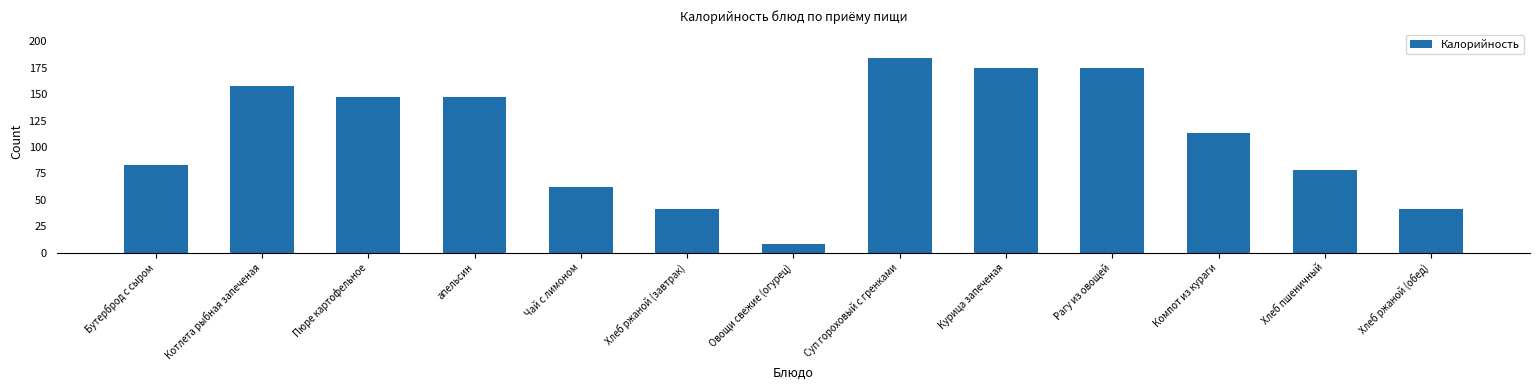

Reading left to right, transcribe all the data shown in this chart.

83	158	147	147	62	41	8	184	175	175	113	78	41